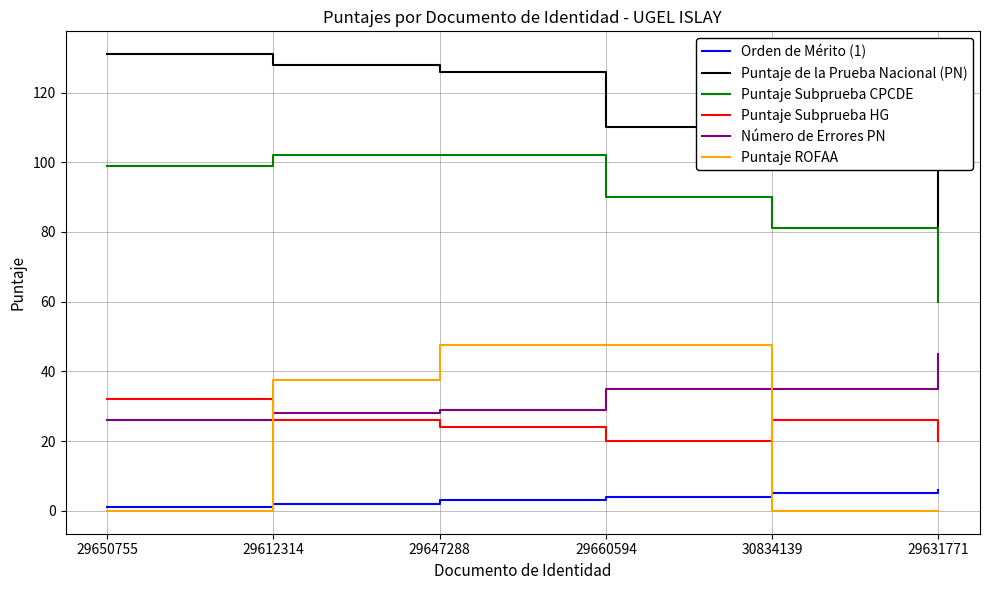

The Puntaje Subprueba HG series shows 26.0 at 30834139. True or false?

True